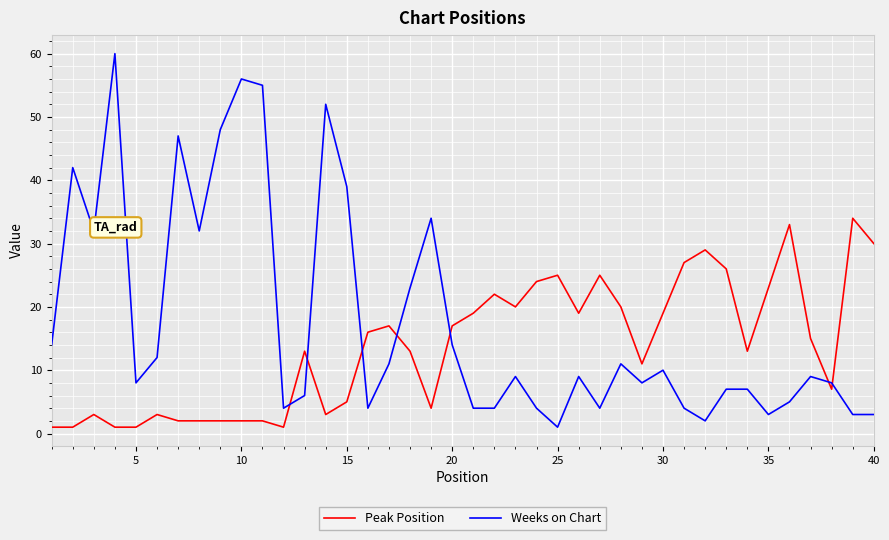

What is the difference between the maximum and minimum values in the Weeks on Chart series?

59